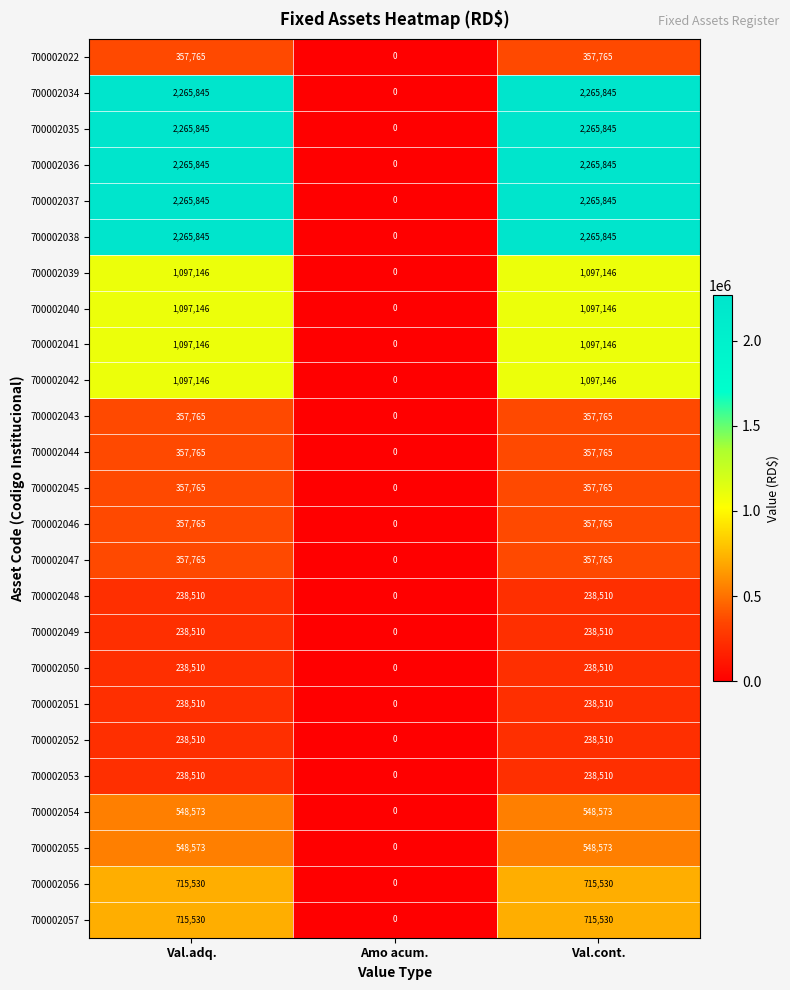

At which label does 700002041 reach its minimum?

Amo acum.